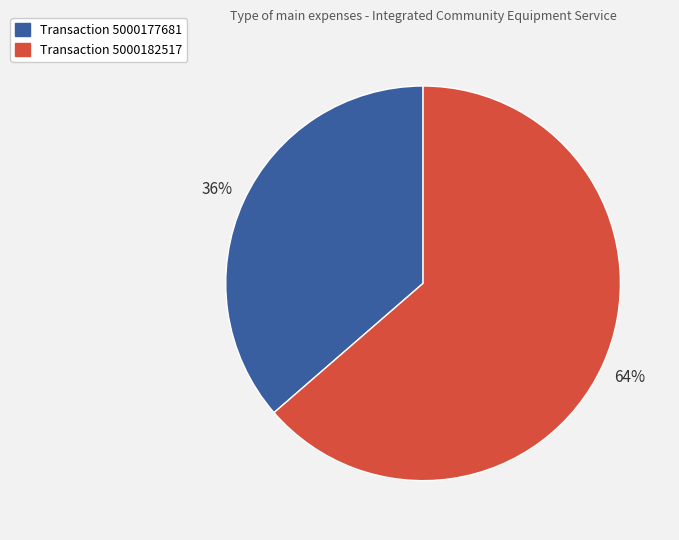

Is there any slice that represents more than half of the pie?

Yes